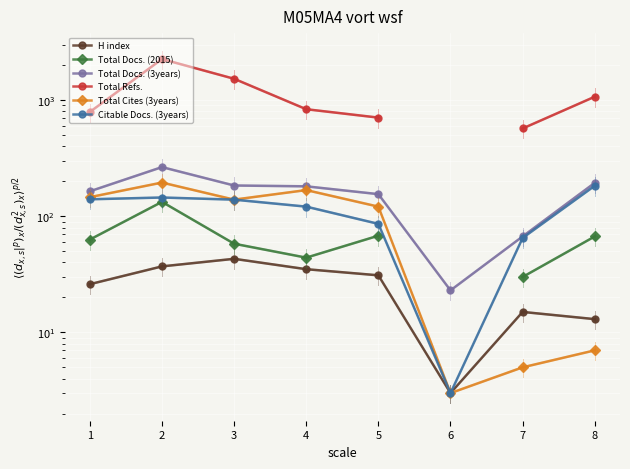

The value of Total Docs. (3years) at 6 is 23.0. True or false?

True